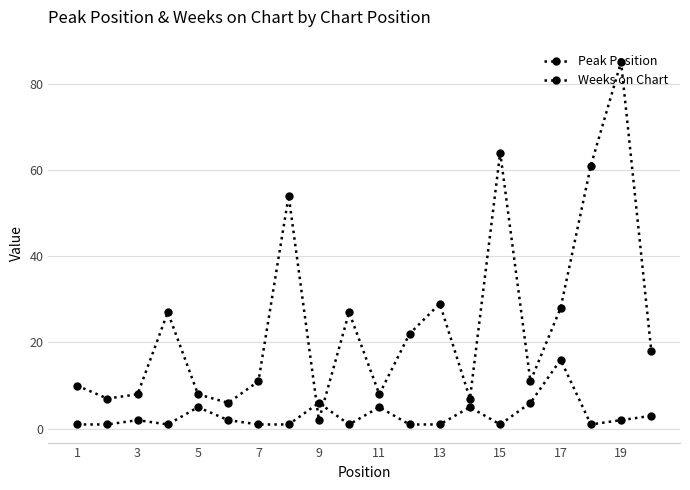

Count the number of data series in this chart.

2